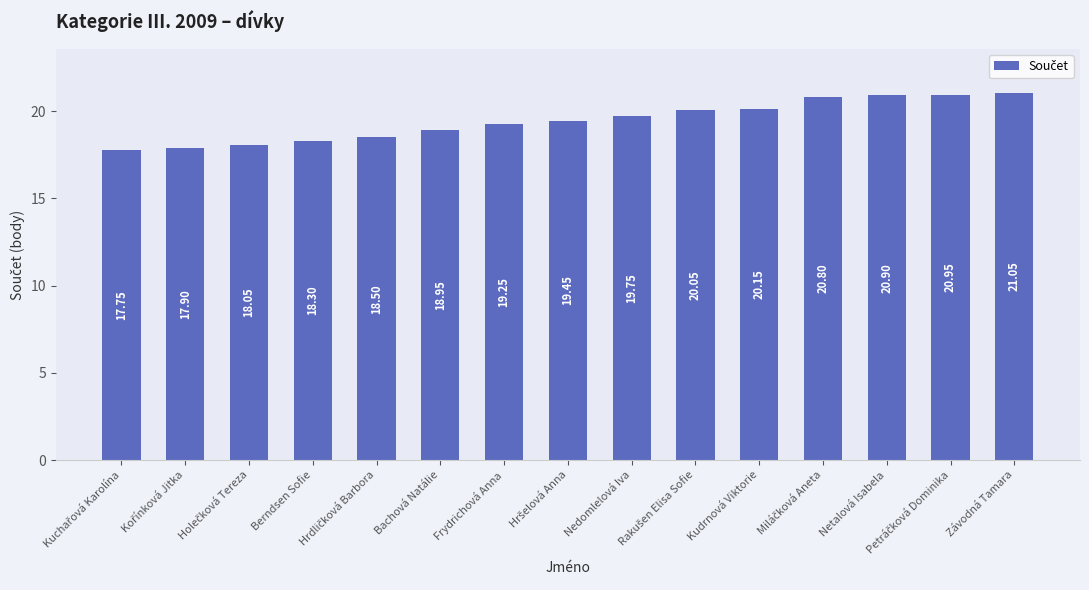

At which category does the chart reach its peak across all series?

Závodná Tamara